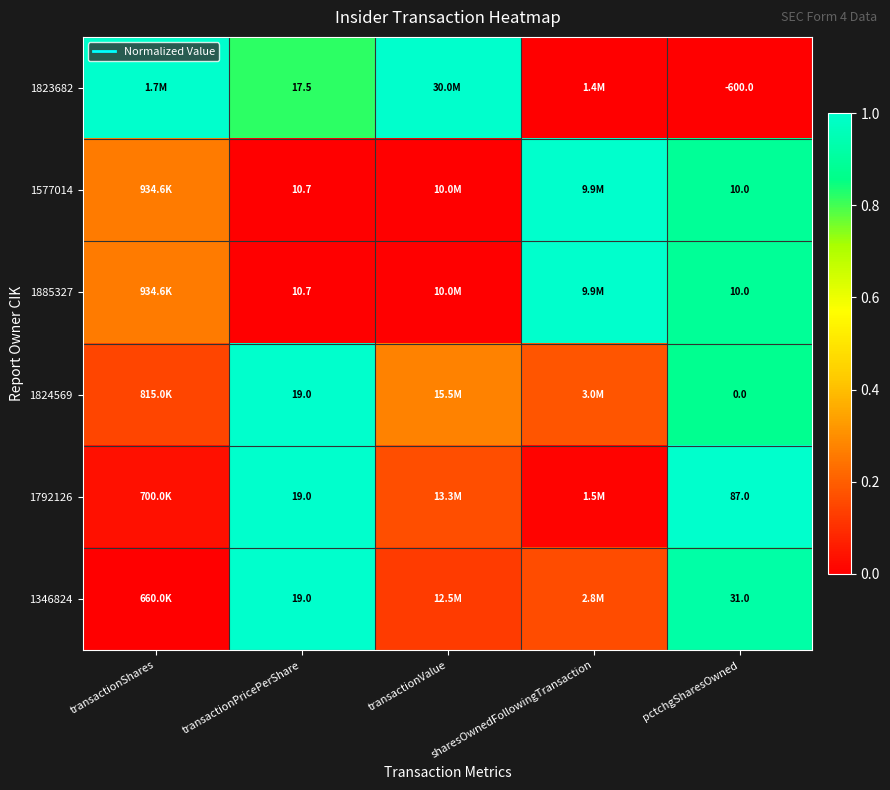

Where is 1885327 nearest to the value 0?

transactionPricePerShare